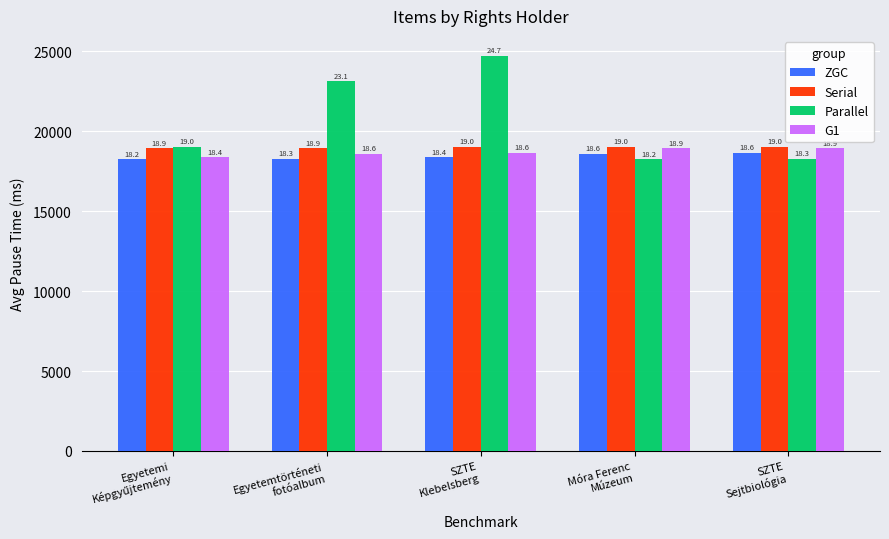

Read the Serial value at Móra Ferenc
Múzeum, to the nearest 5.

19020